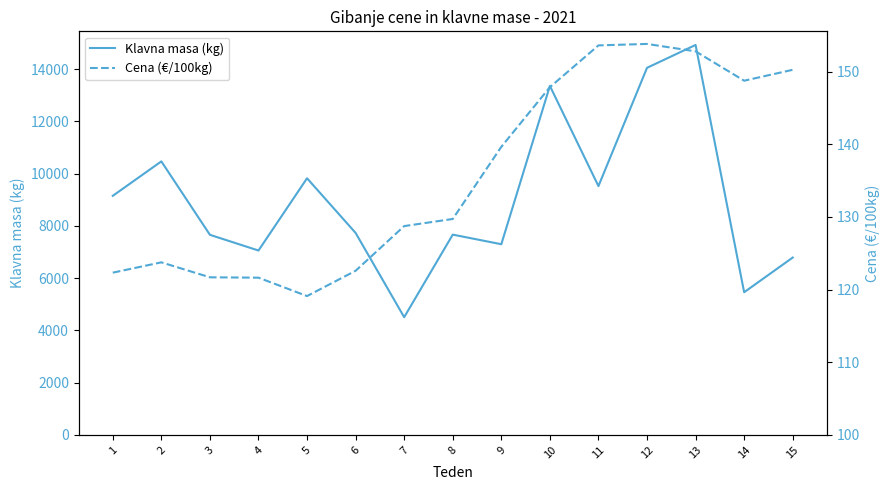

Is the value of Klavna masa (kg) at 9 greater than the value of Cena (€/100kg) at 14?

Yes